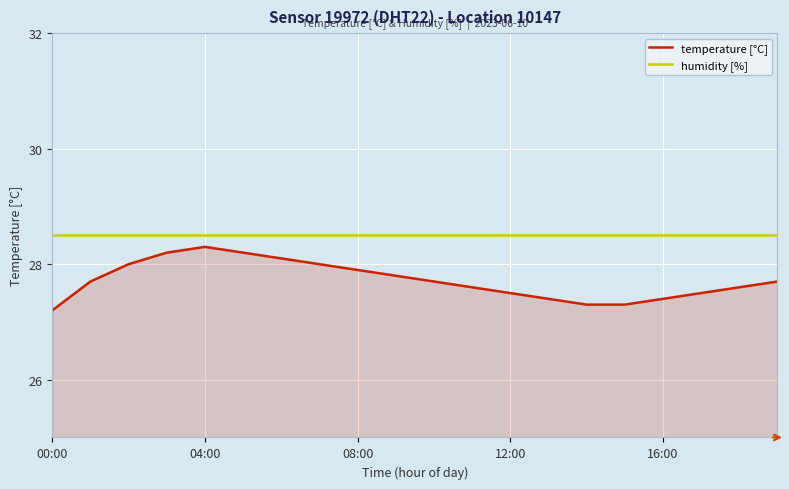

What are all the series names shown in the legend?

temperature [°C], humidity [%]